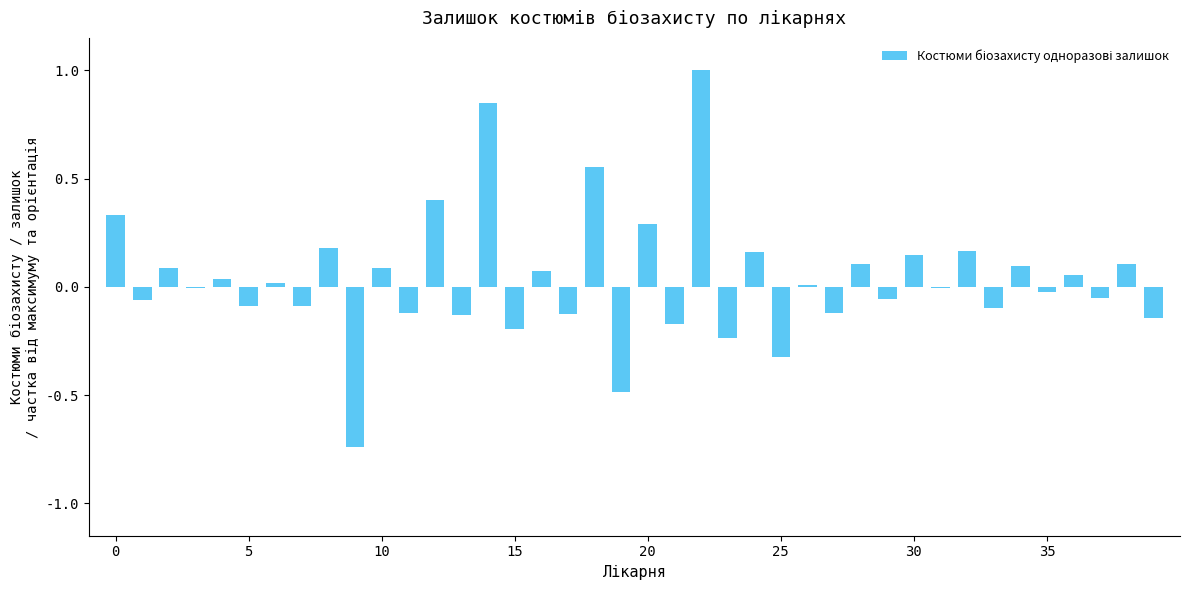

Count the number of data series in this chart.

1